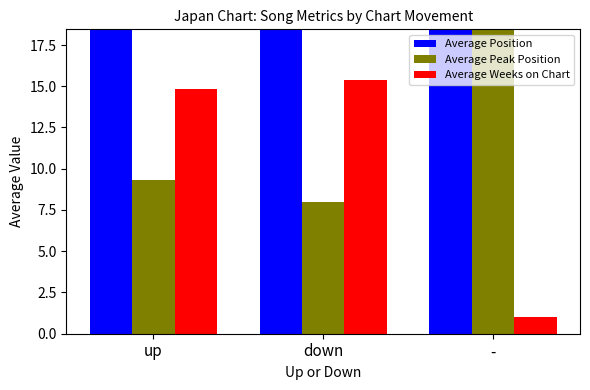

Which series has the largest range (max minus min)?

Average Peak Position